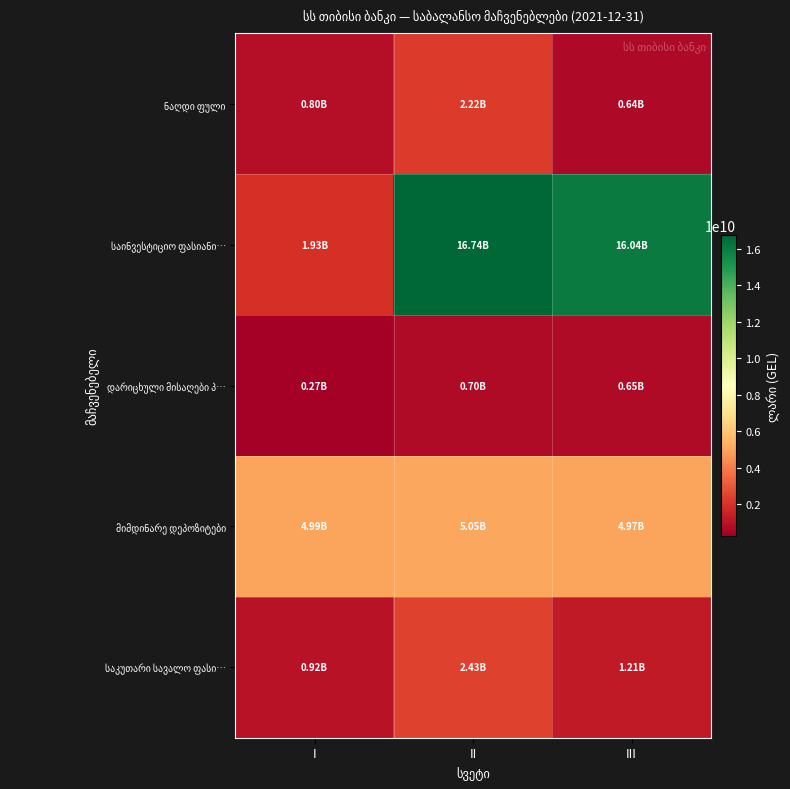

Count the number of data series in this chart.

5